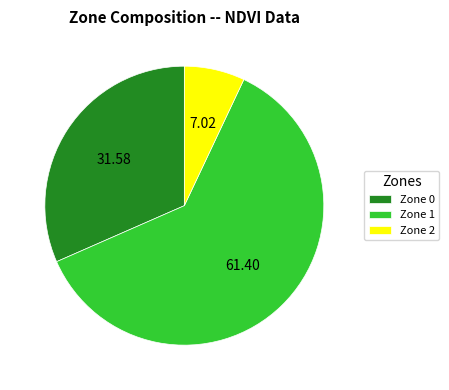

How many segments does this pie chart have?

3